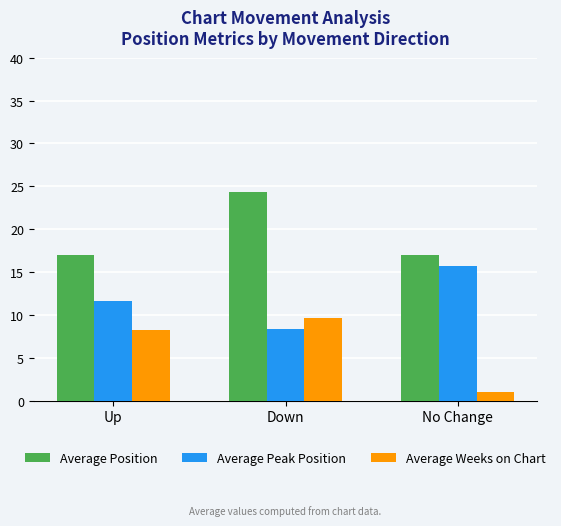

The Average Weeks on Chart series shows 1.0 at No Change. True or false?

True